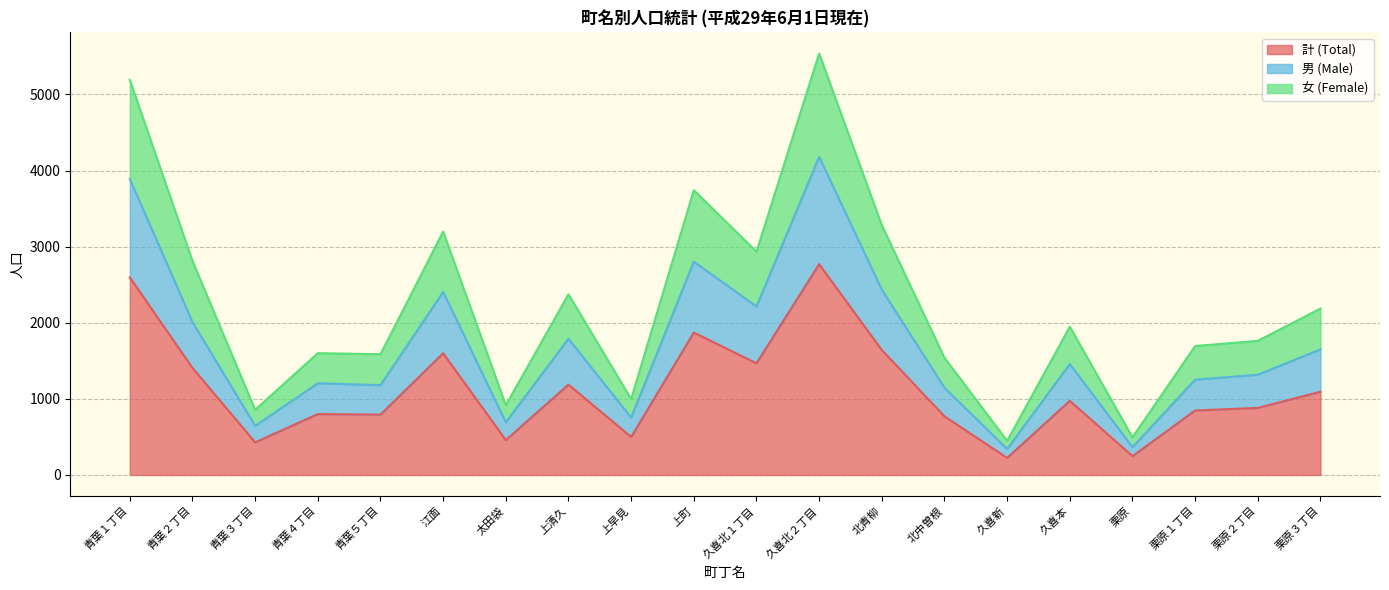

Where is 女 (Female) nearest to the value 2993?

久喜北１丁目